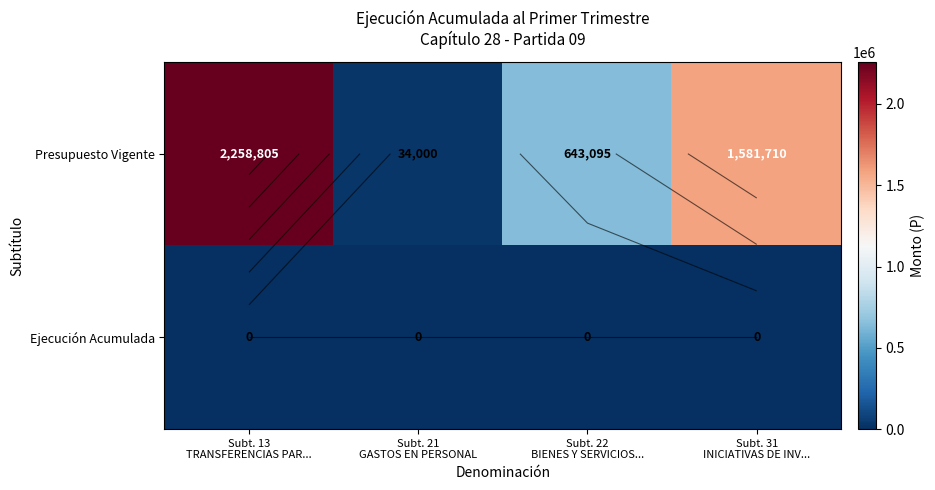

What is the lowest value of the Presupuesto Vigente series?

34000